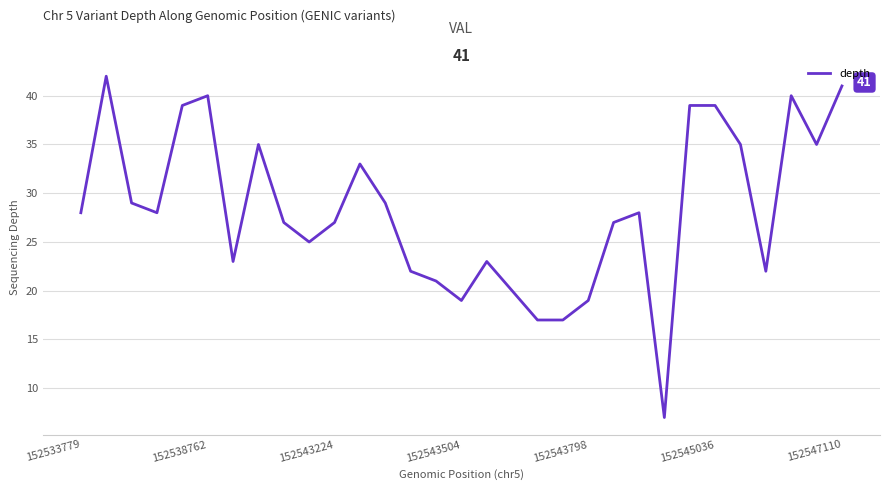

What is the minimum value shown in the chart?

7